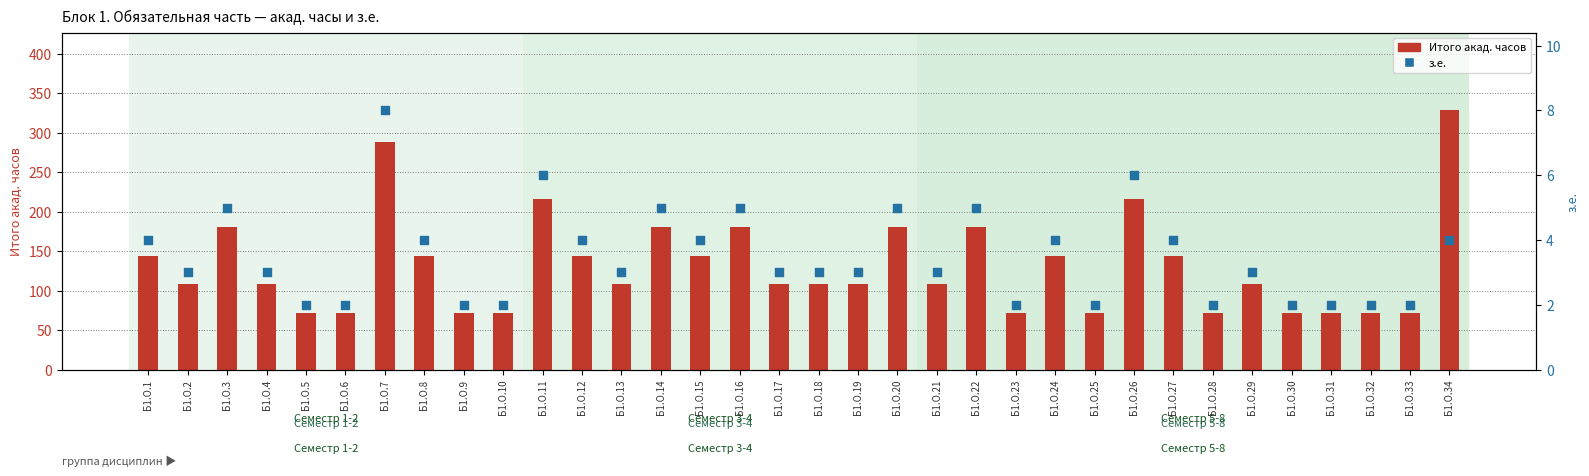

At which category is the sum across all series the highest?

Б1.О.34